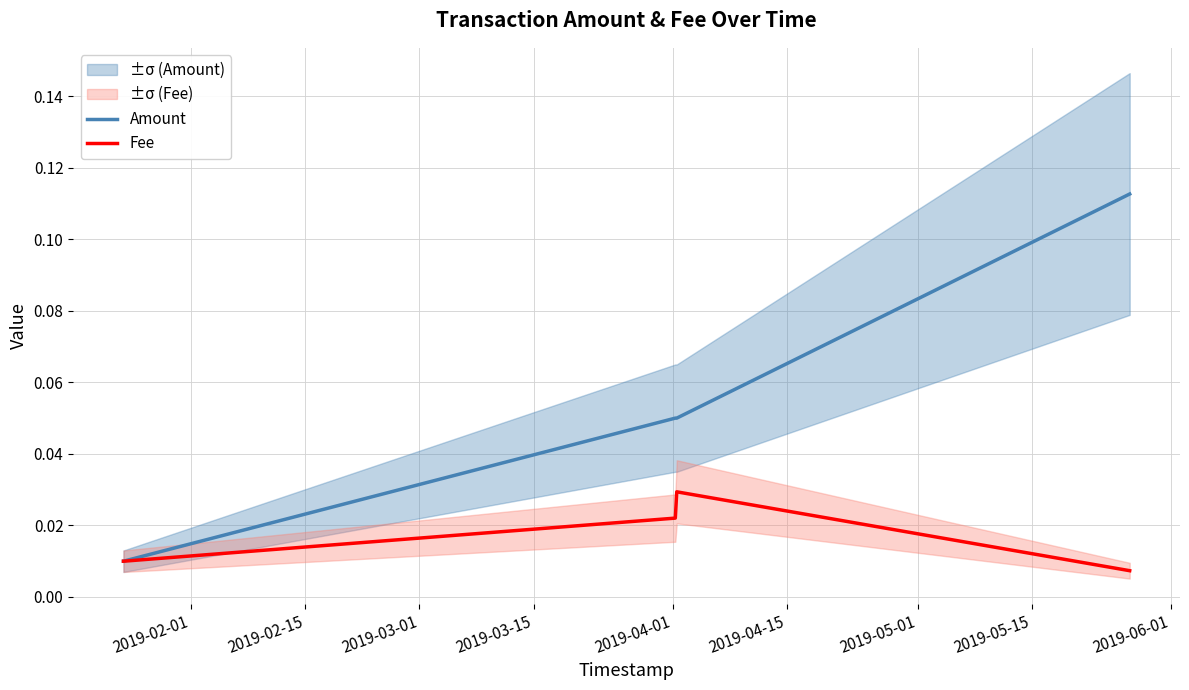

What is the sum of all Amount values?

0.2